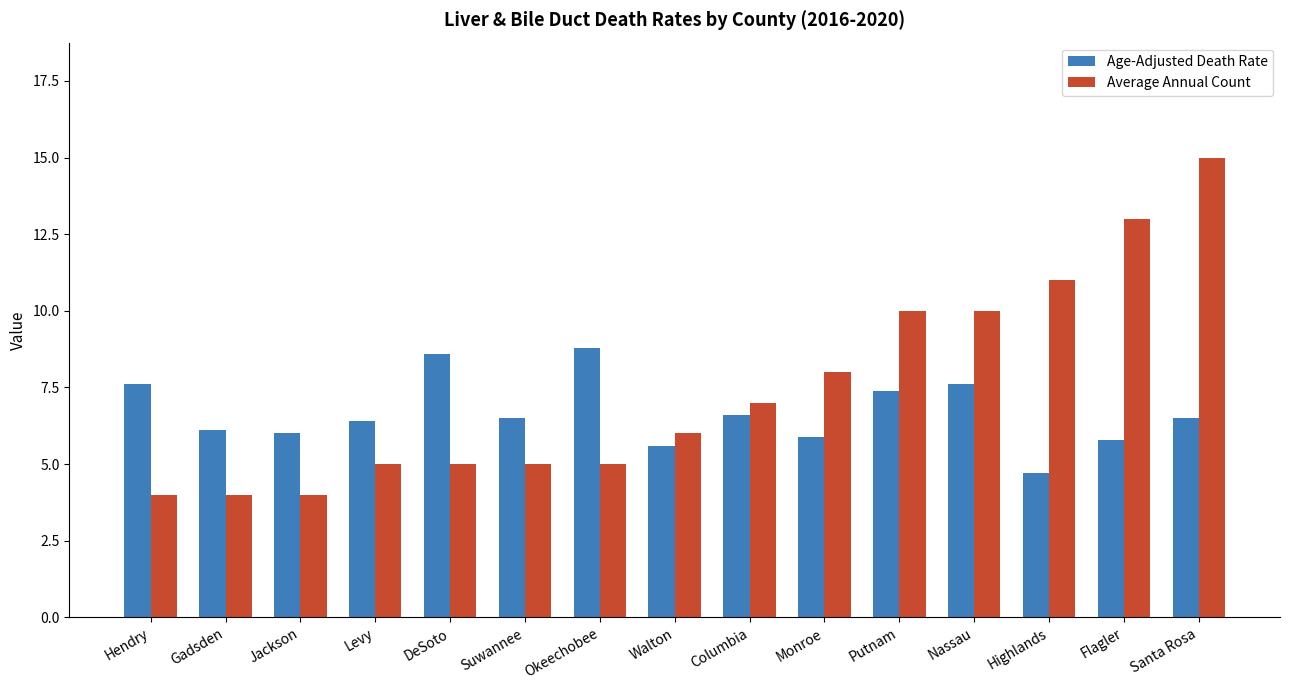

The Average Annual Count series shows 6.1 at Nassau. True or false?

False